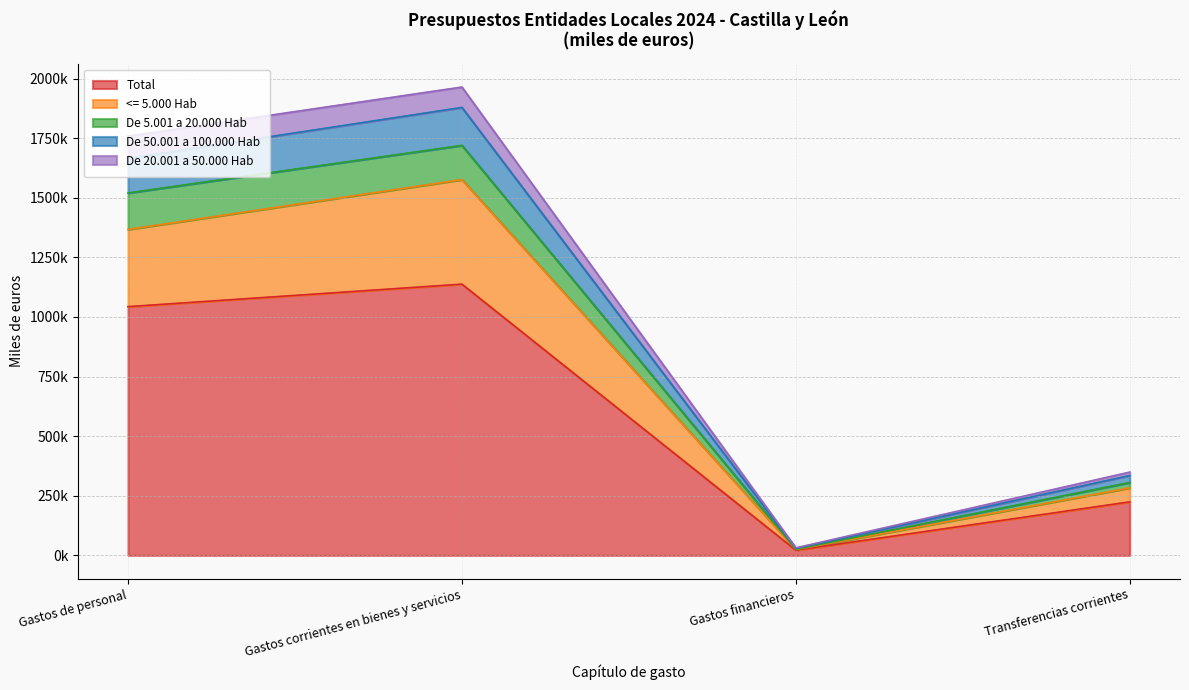

At how many categories does at least one series exceed 1216970?

2